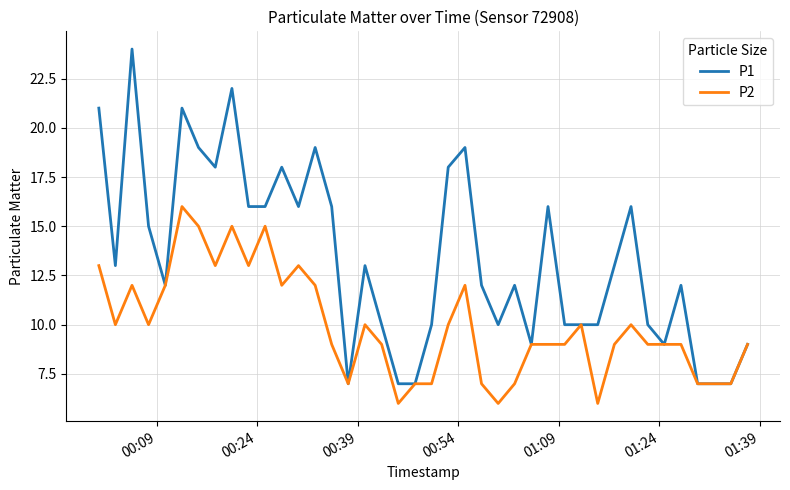

What is the sum of all P2 values?

397